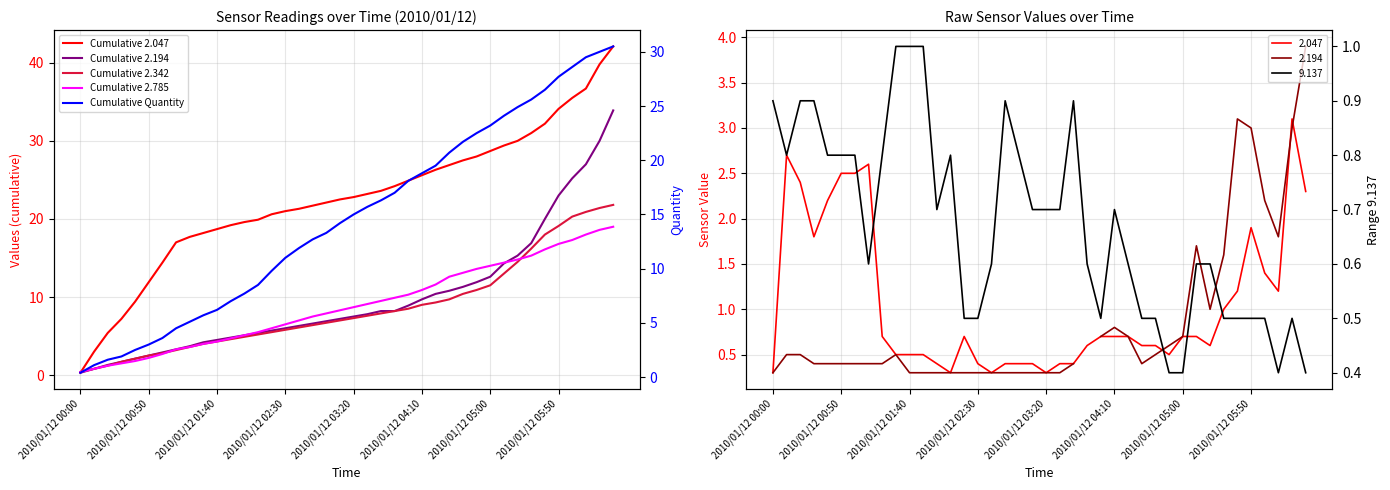

Between 2010/01/12 00:00 and 2010/01/12 03:20, which series saw the biggest shift?

Cumulative 2.047